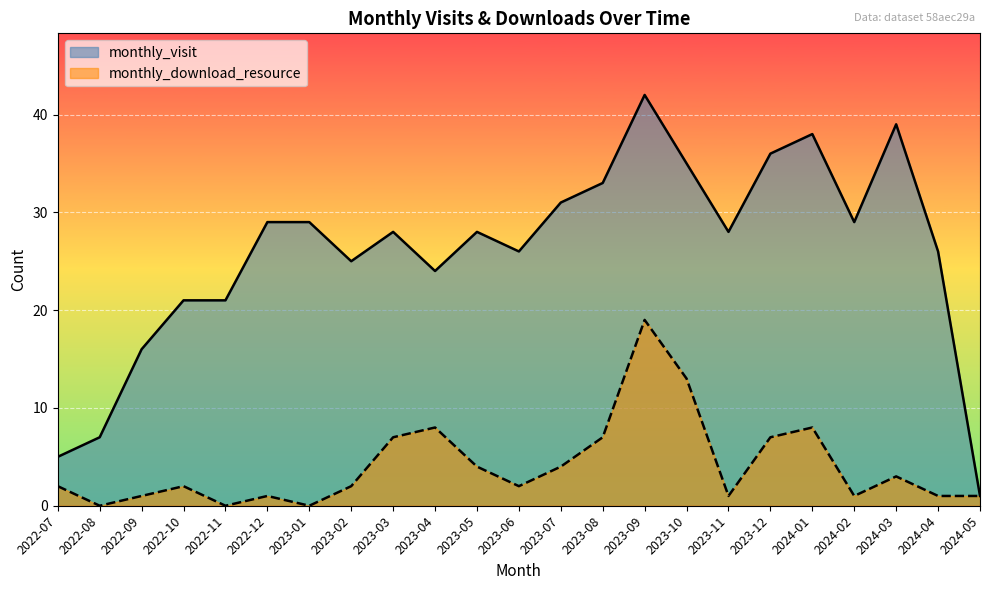

True or false: monthly_download_resource has a value of 1 at 2022-09.

True